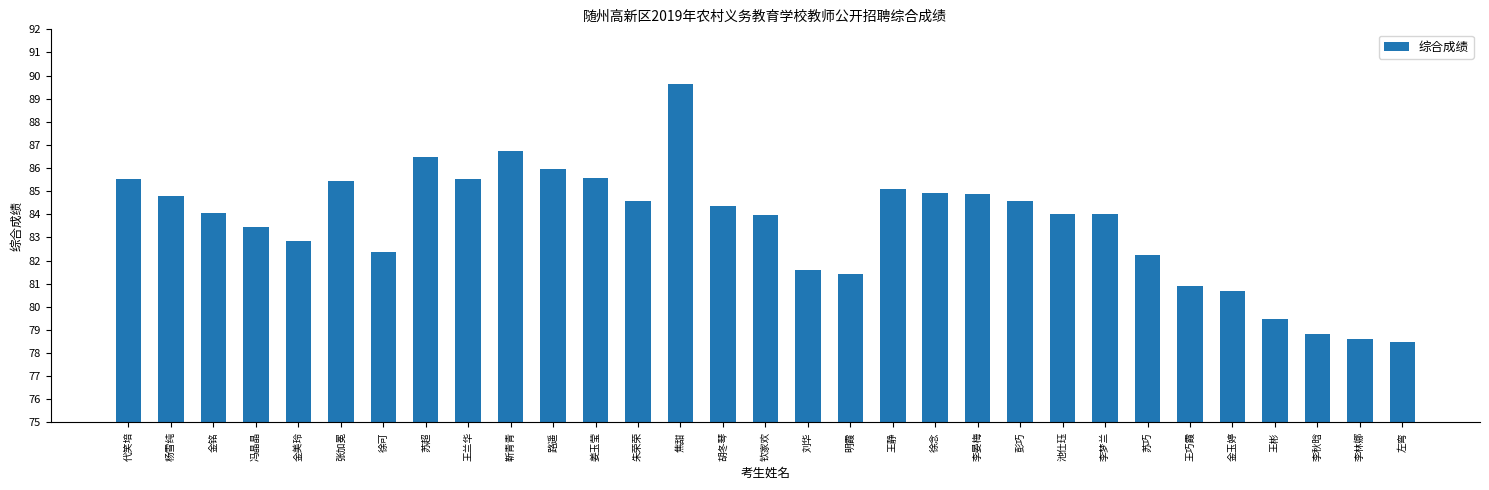

How many distinct data groups are displayed?

1